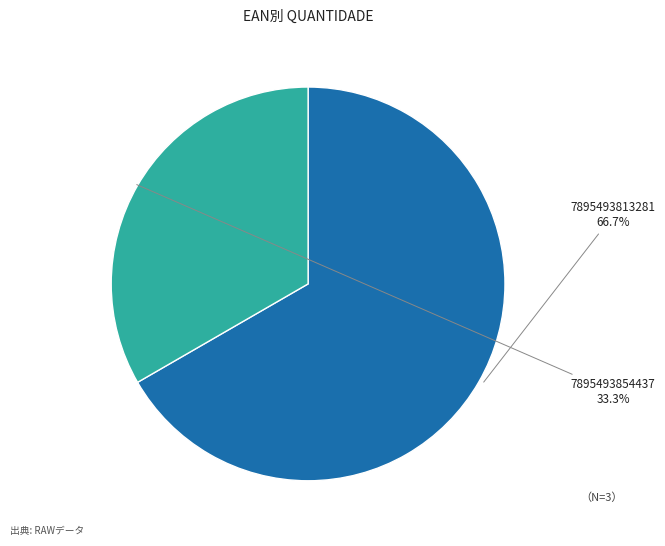

Does any single category account for the majority?

Yes